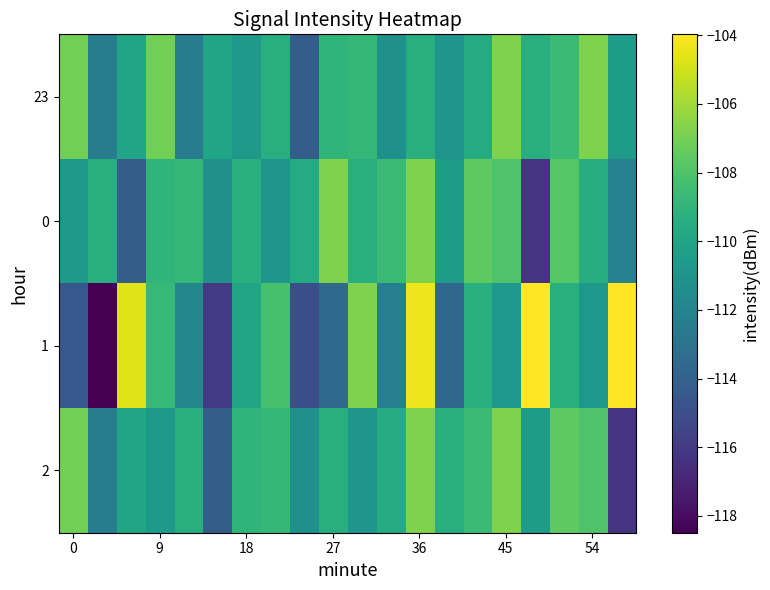

Which label corresponds to the largest value in the chart?

16